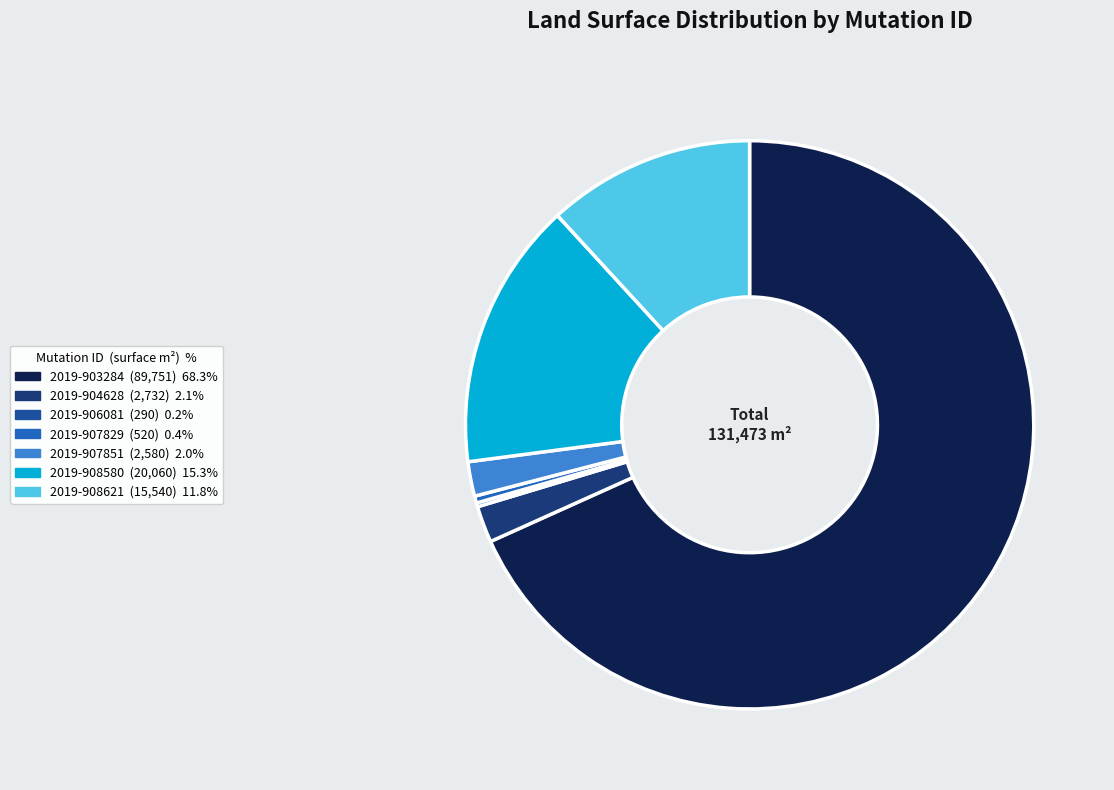

What is the change in value from 2019-904628 to 2019-907829?

-2212